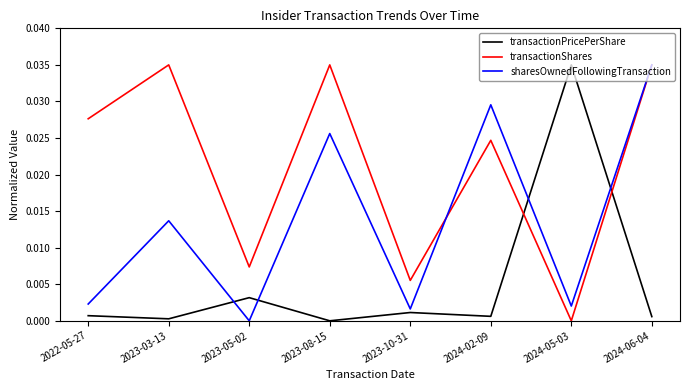

Is it true that transactionShares equals 0.0 at 2024-05-03?

True